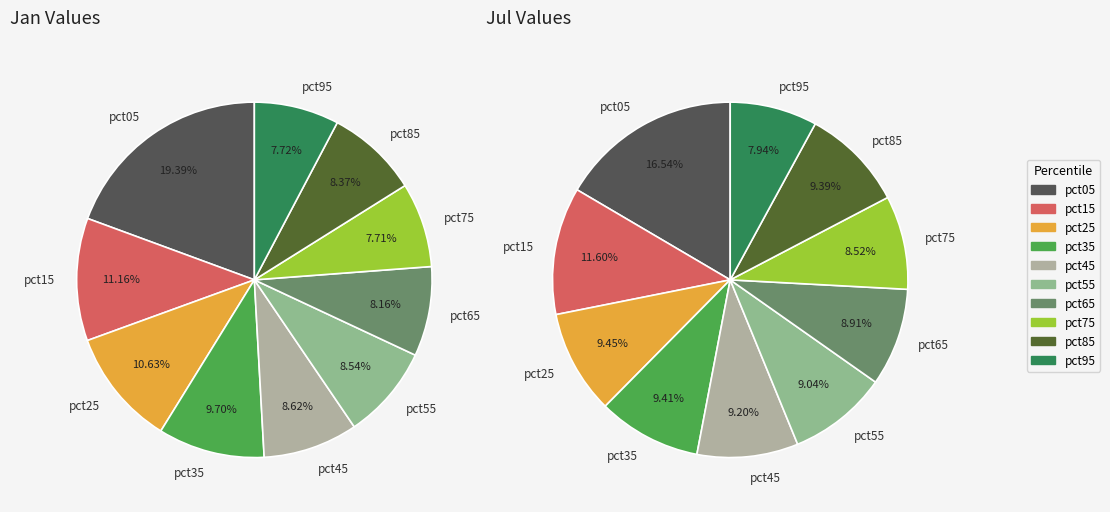

To the nearest percent, what is the difference between the largest and smallest slice percentages?

9%